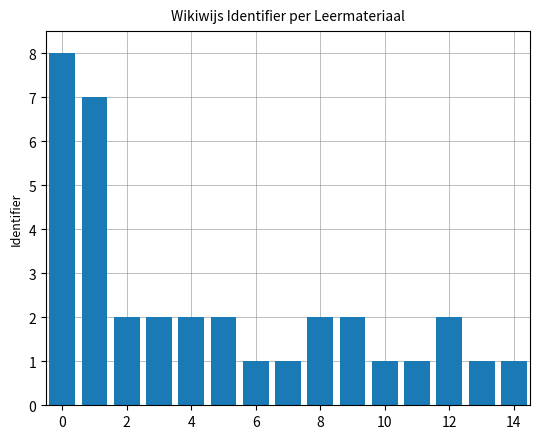

What is the value of the 14th bar from the left?

1